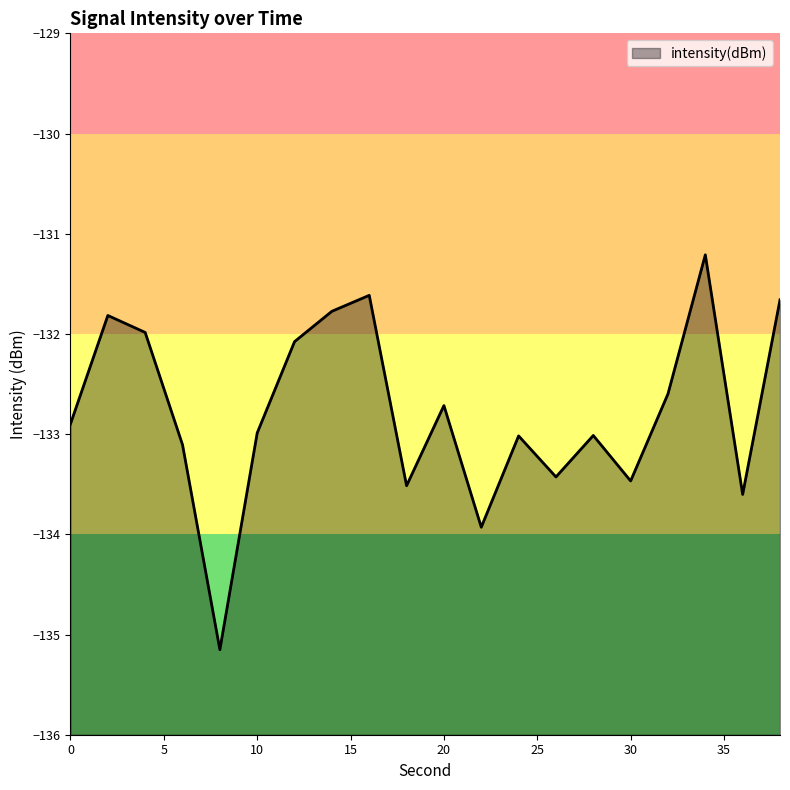

Which category has the highest value across all series?

34